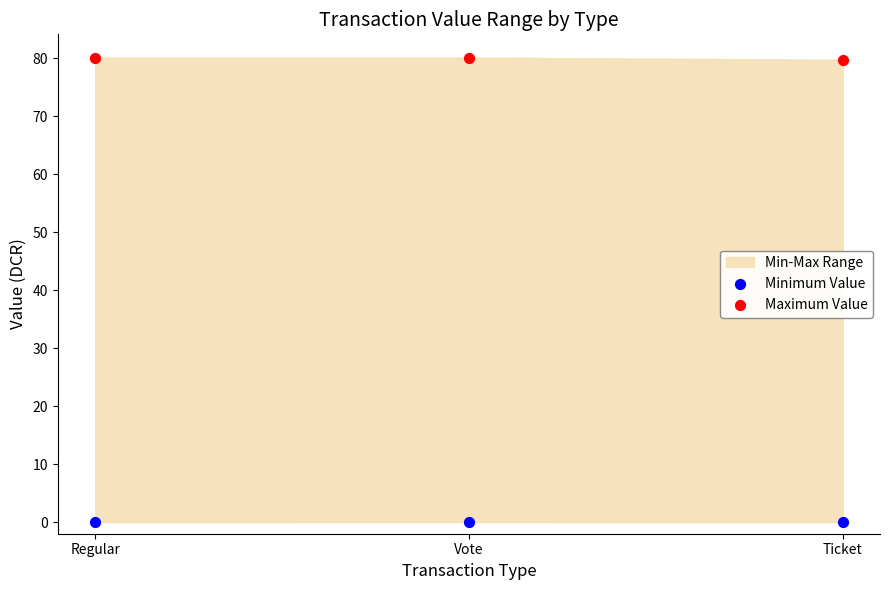

Across all data points, what is the average X value?

0.5